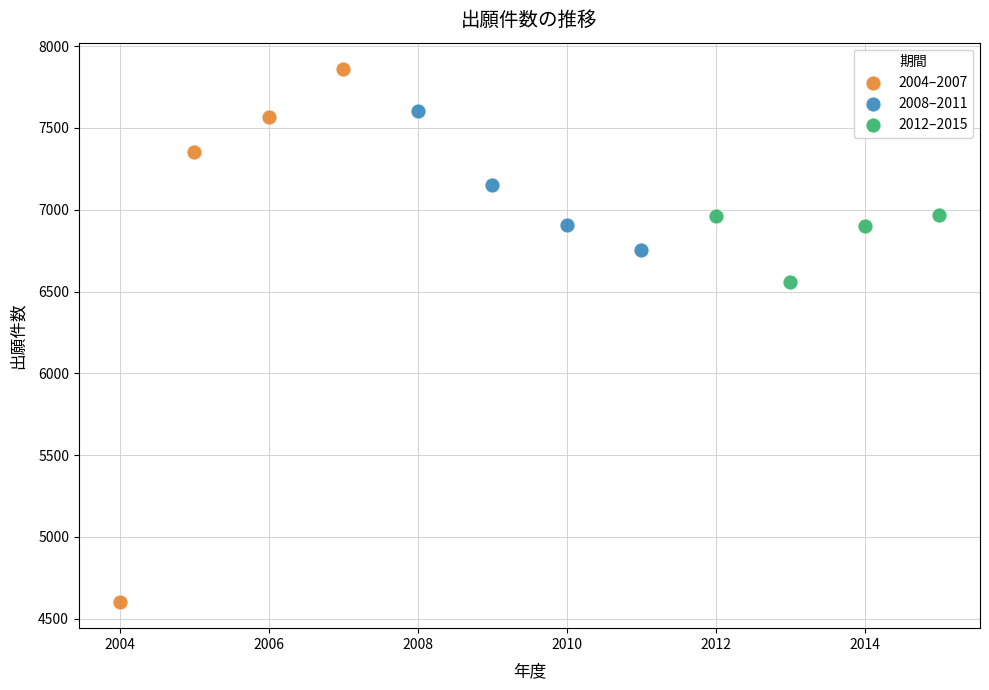

Which series contains the highest Y value?

2004–2007